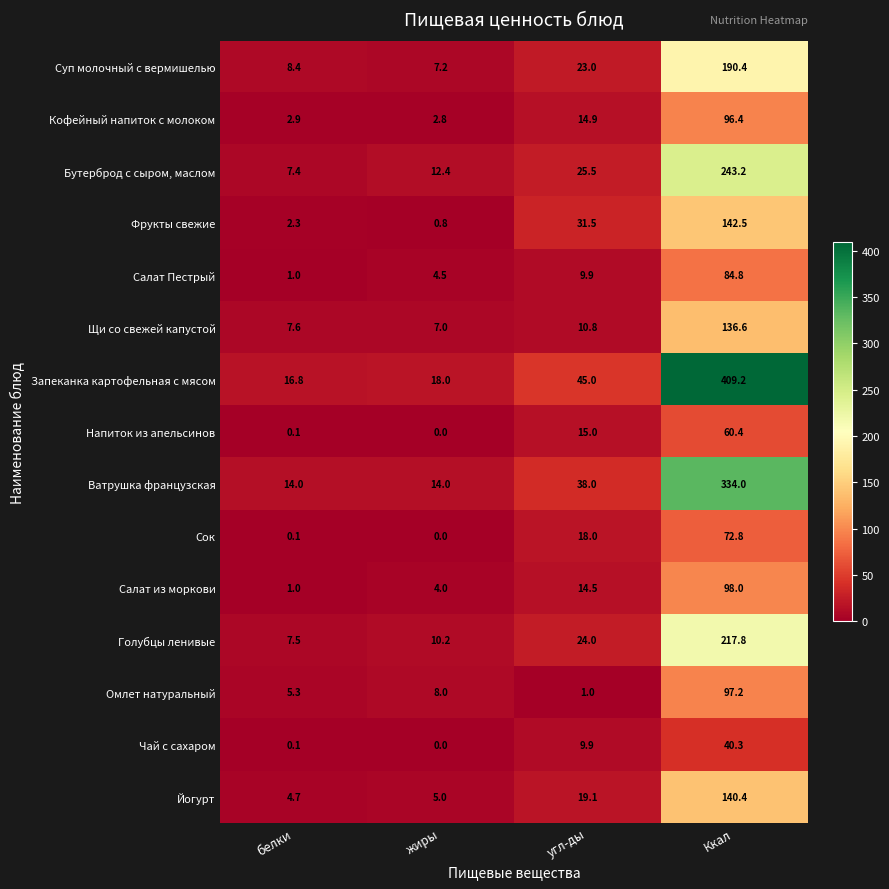

What is the difference between the maximum and minimum values in the Сок series?

72.8